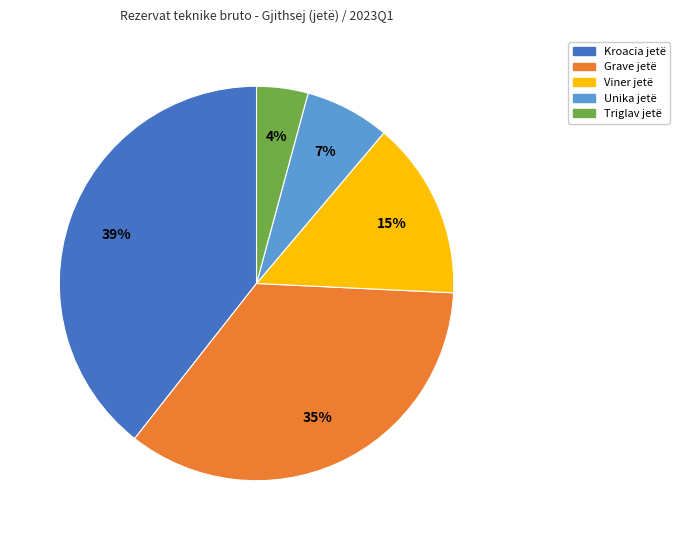

To the nearest percent, what is the difference between the Unika jetë and Triglav jetë slice percentages?

3%